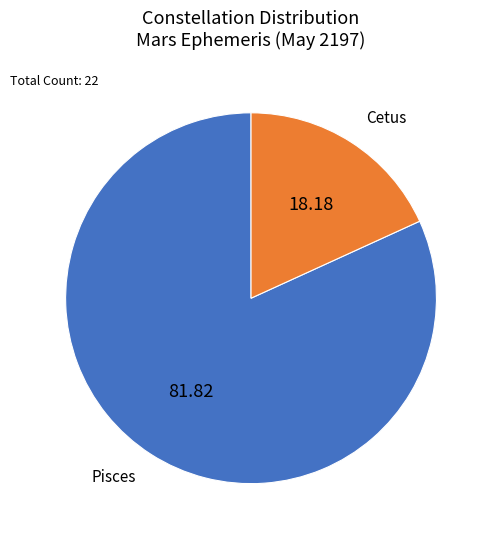

Is there any slice that represents more than half of the pie?

Yes